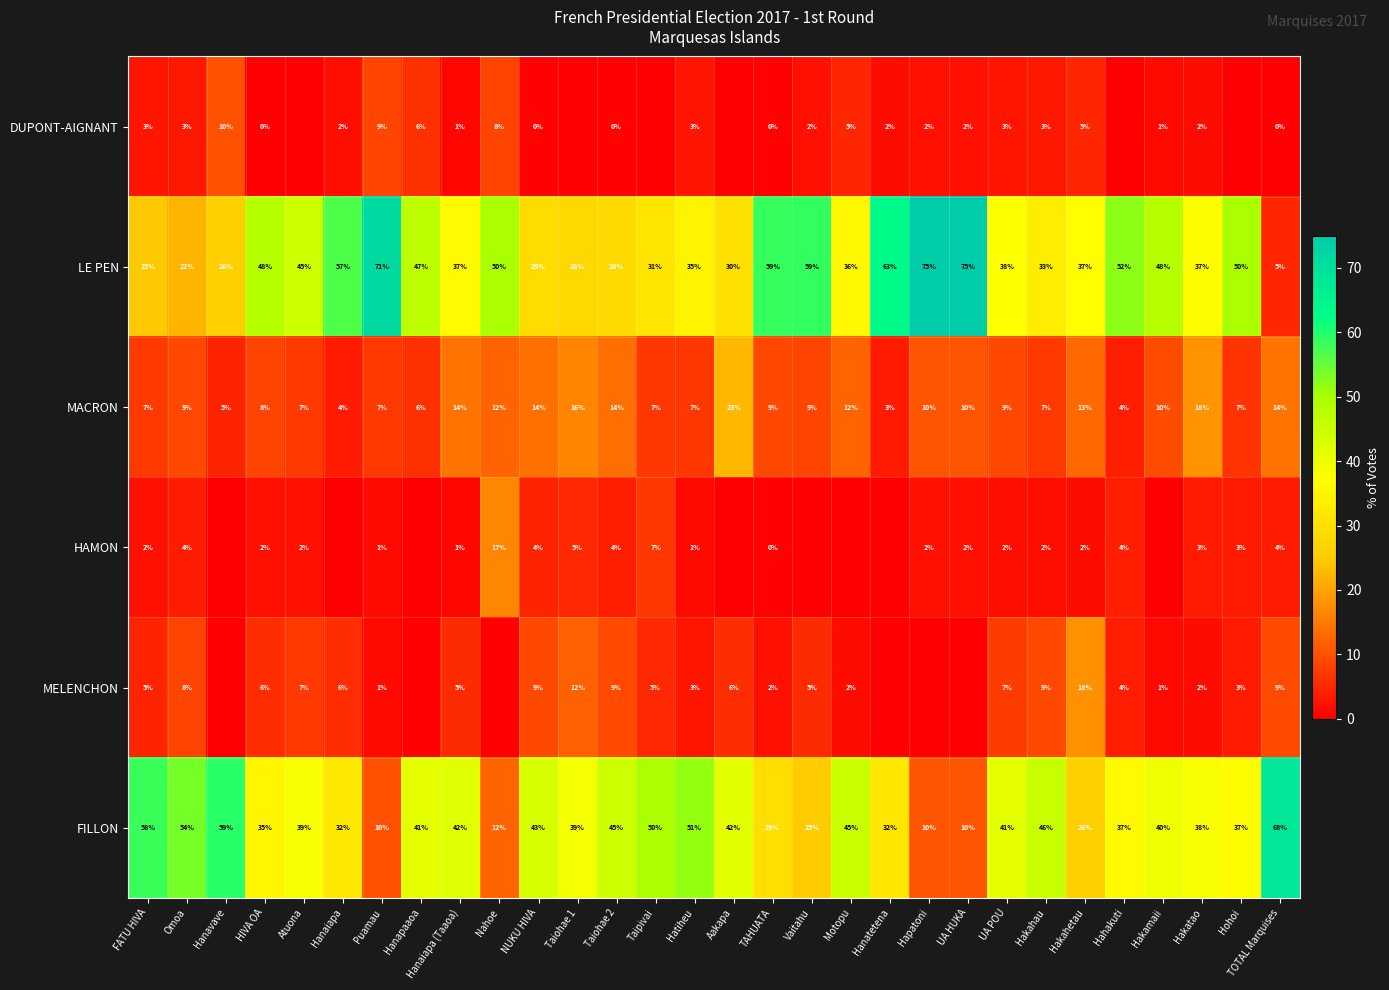

What is the difference between the maximum and minimum values in the LE PEN series?

70